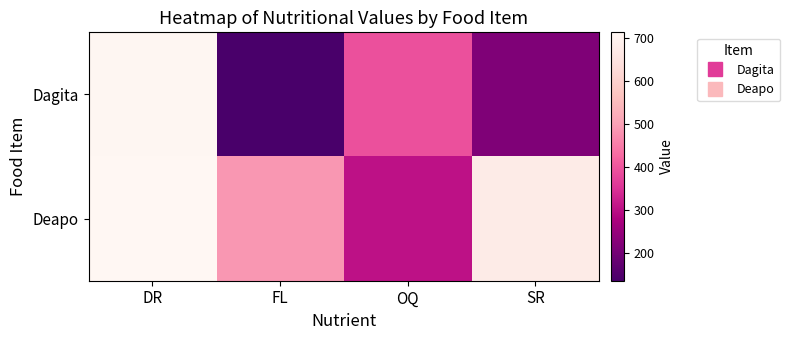

Which series changed the most between DR and SR?

Dagita